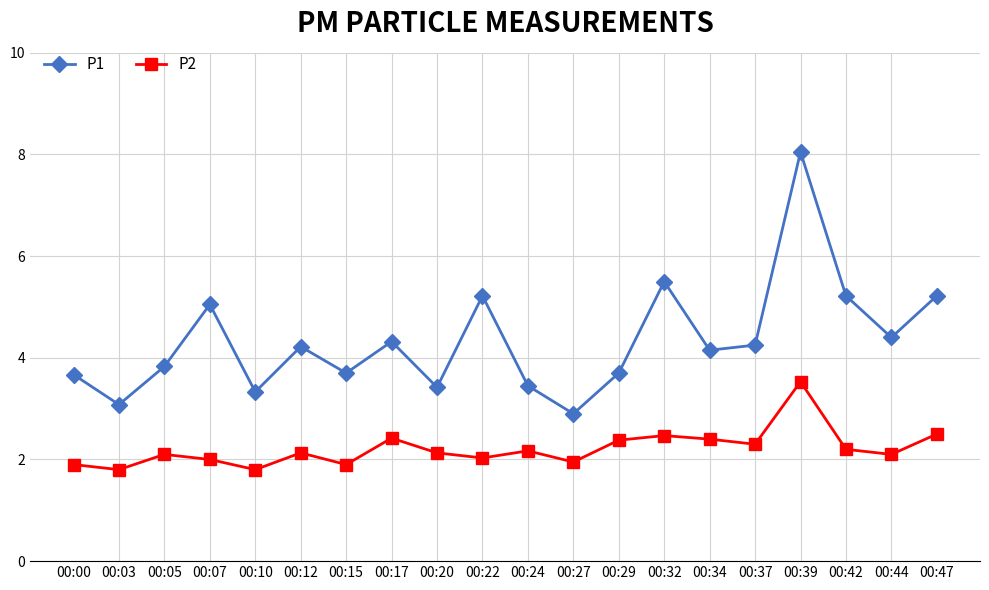

At which category is the sum across all series the highest?

00:39